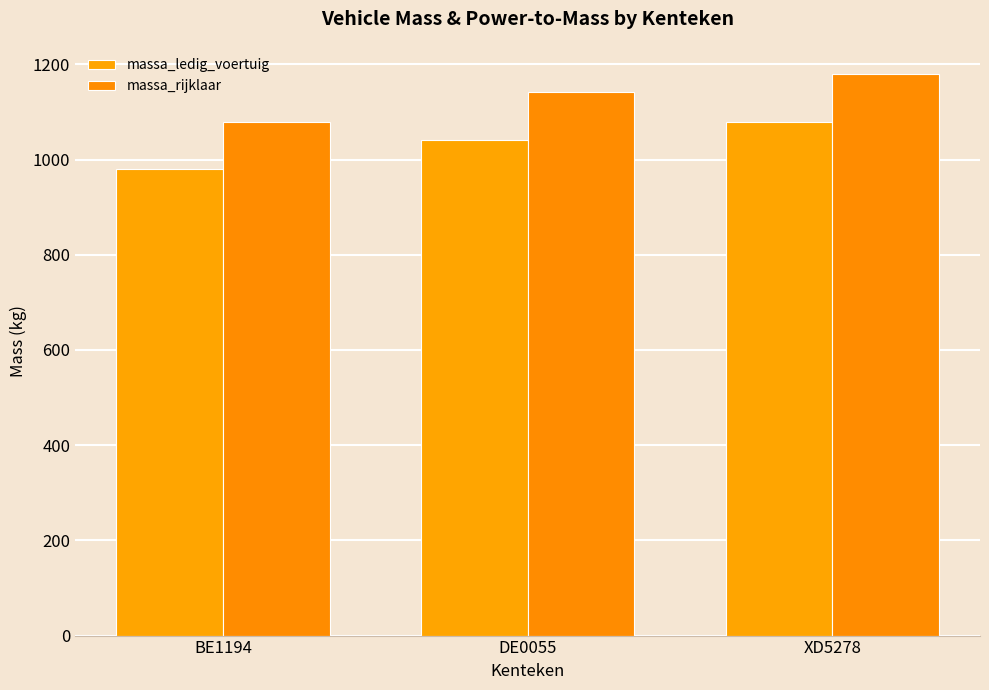

What is the minimum value shown in the chart?

980